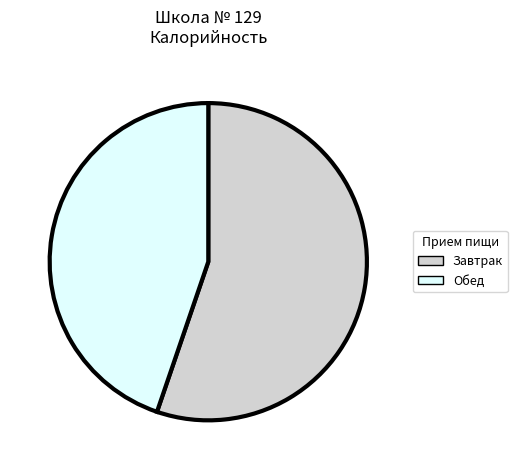

Rank the categories by value from lowest to highest.

Обед, Завтрак